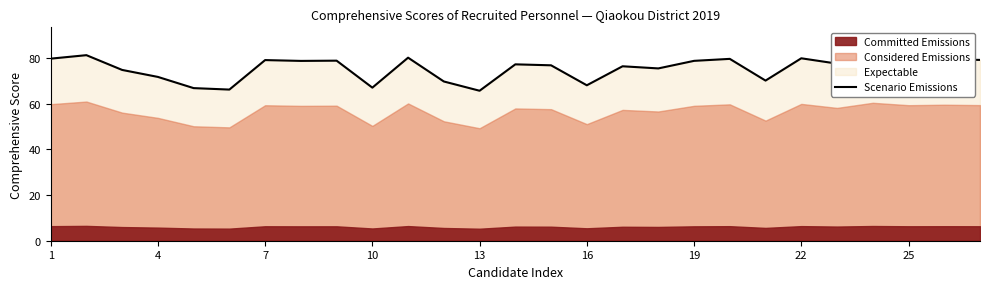

What is the difference between the maximum and minimum values?

15.6